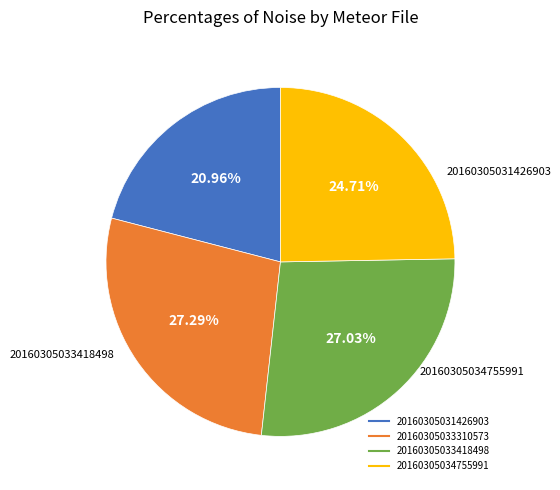

What portion of the pie excludes 20160305033418498?

73.0%